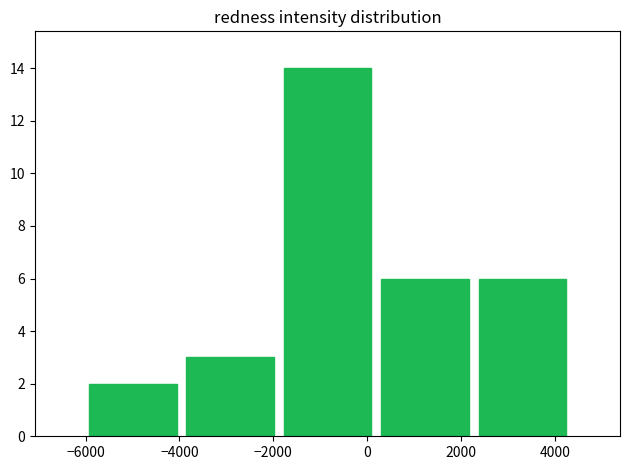

Reading left to right, transcribe this chart: for each bar, give the range it covers on the x-axis and its height. Neither the bar edges nor the heights are printed on the chart, so give them approximately, as read against the axes.

-6000 to -4000: 2
-4000 to -1800: 3
-1800 to 200: 14
200 to 2200: 6
2200 to 4400: 6